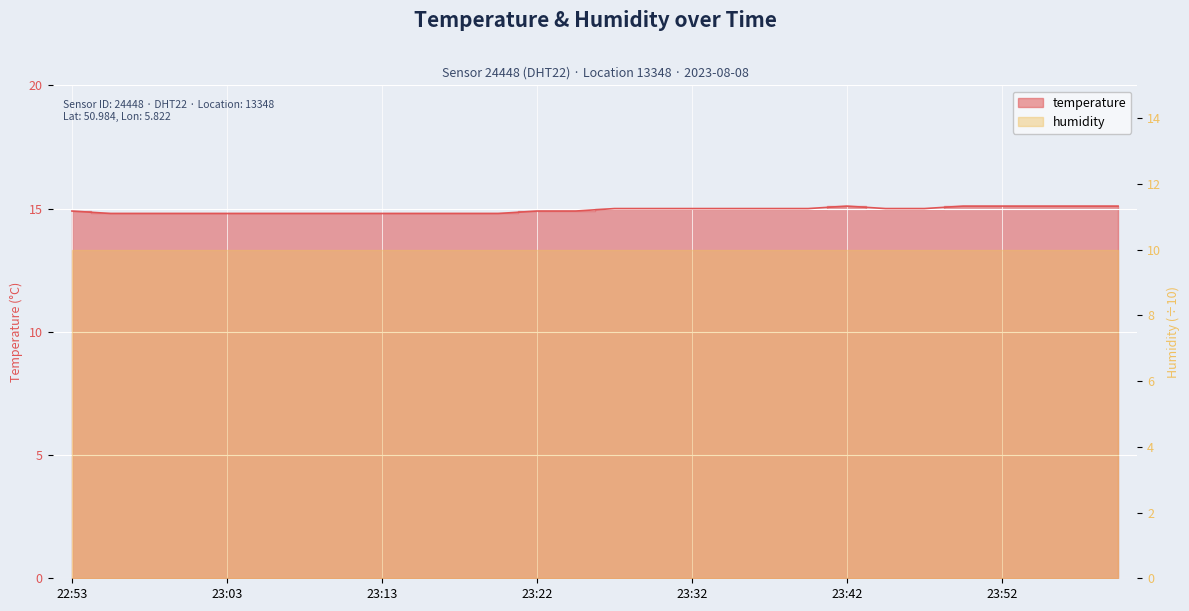

What is the change in value from 22:55 to 23:49?

+0.3